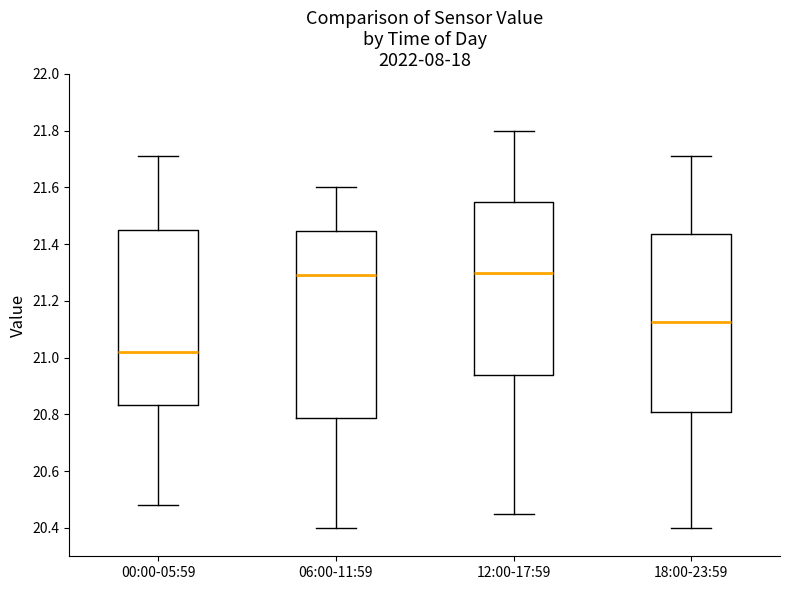

Where does the upper whisker of the box for 00:00-05:59 end on the y-axis? The values are not printed on the chart, so give them approximately, as read against the axis.

21.72